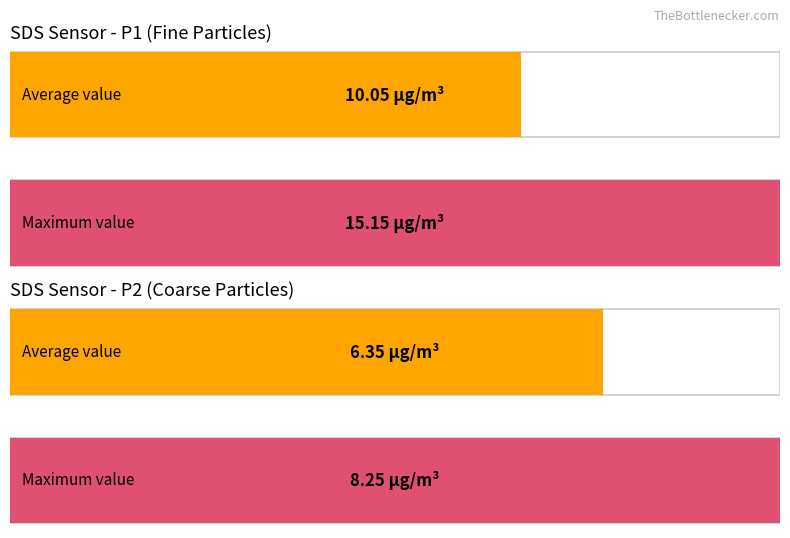

Between SDS_P1 and SDS_P2, which is larger?

SDS_P1